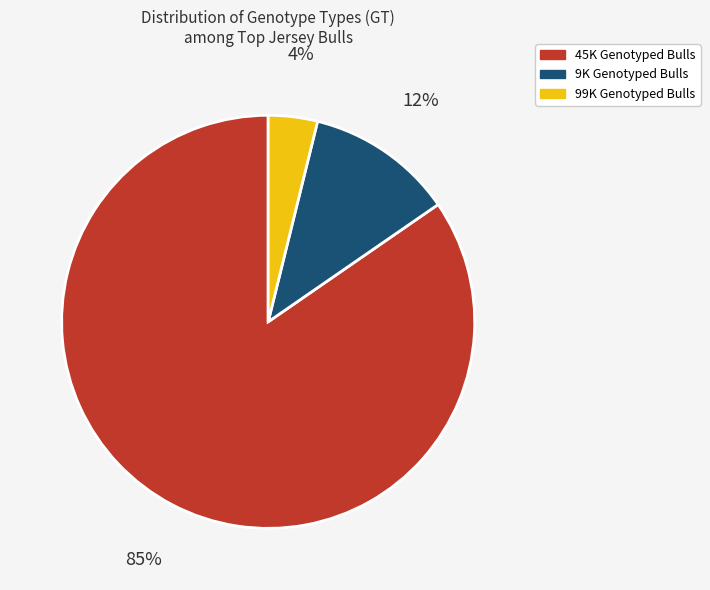

Is there any slice that represents more than half of the pie?

Yes